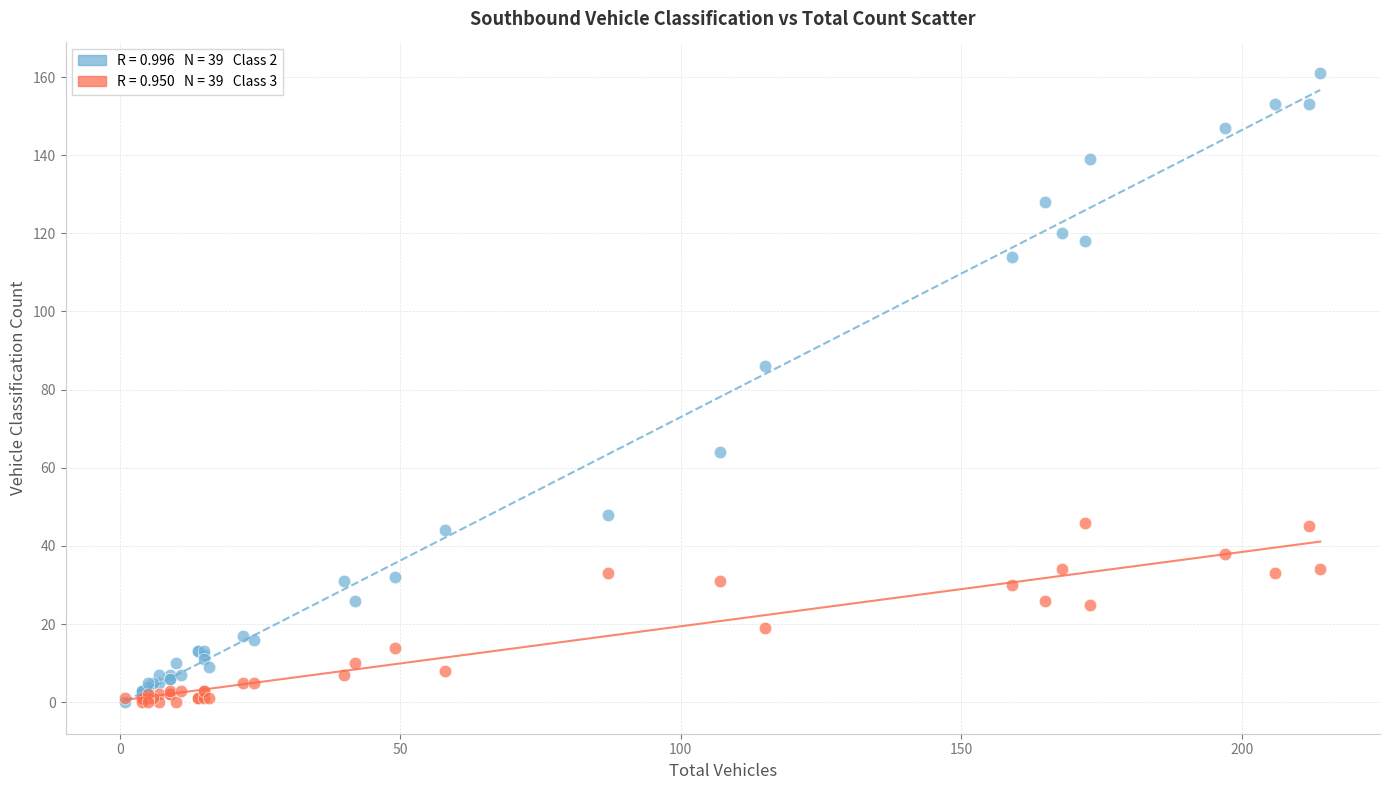

Across all series, what Y value is closest to 80?

86